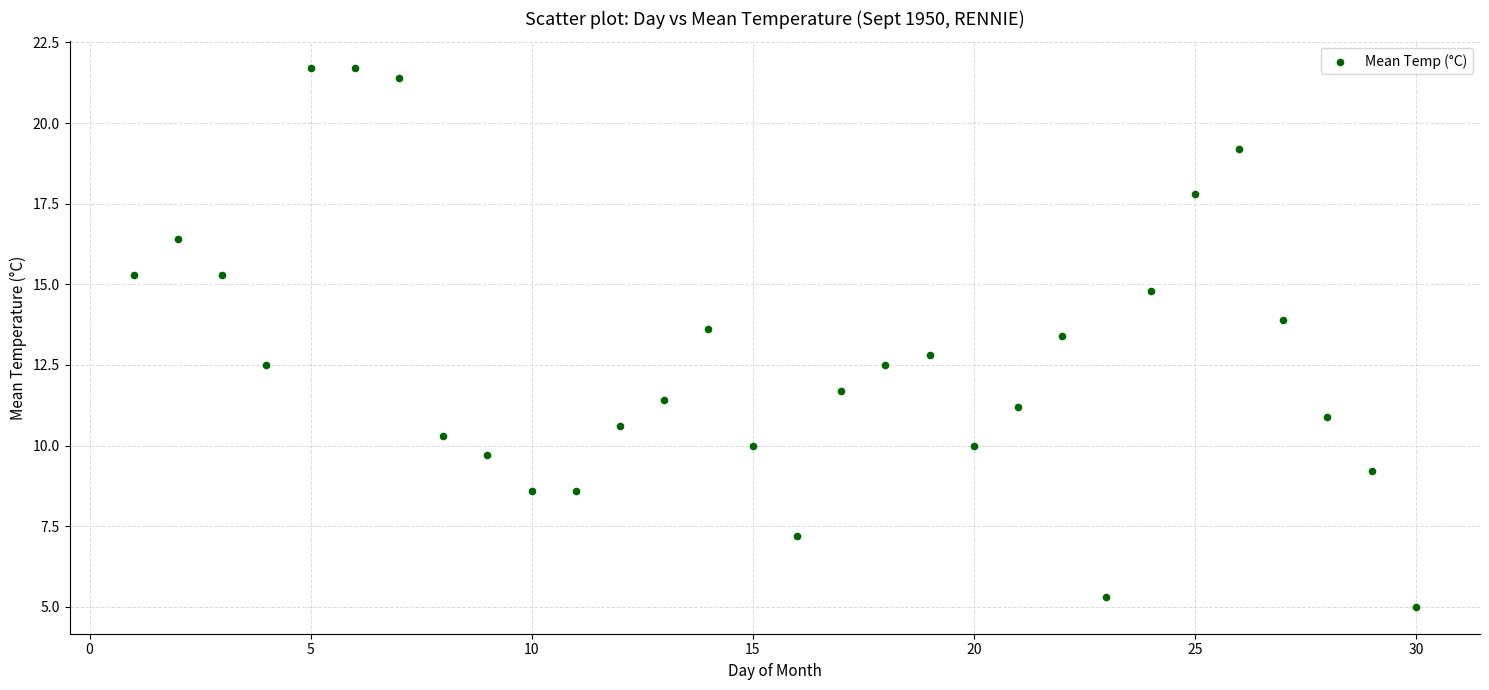

What Y value in the scatter plot is closest to 13?

12.8